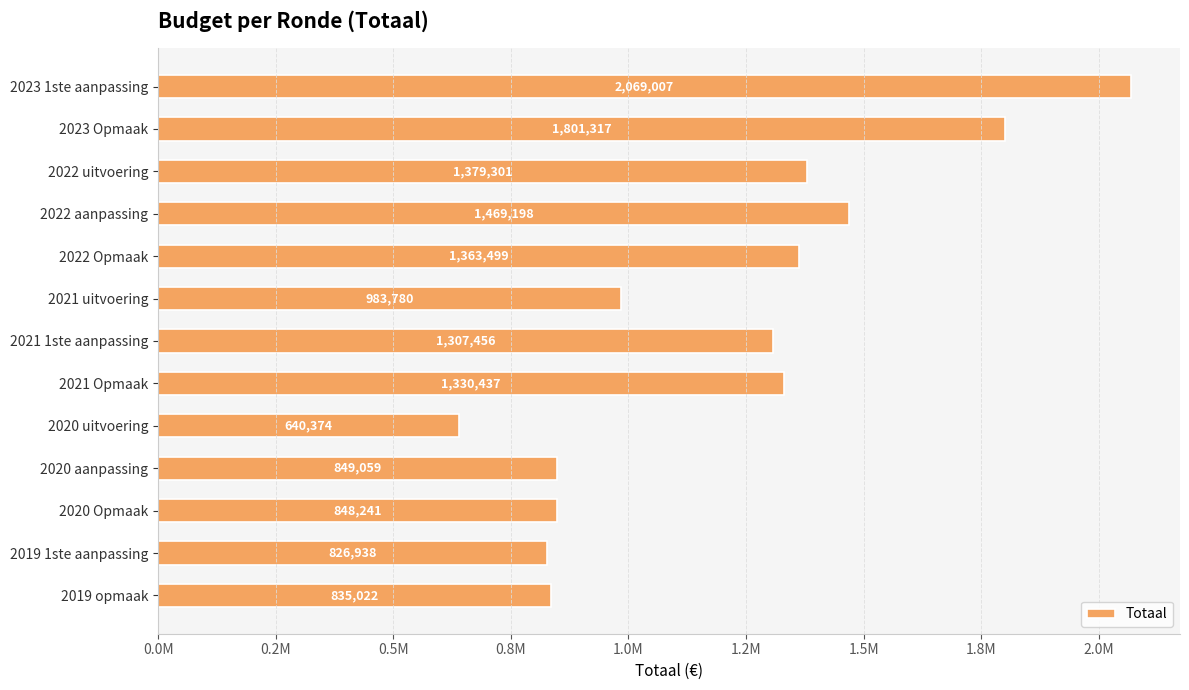

Which category has the highest value across all series?

2023 1ste aanpassing